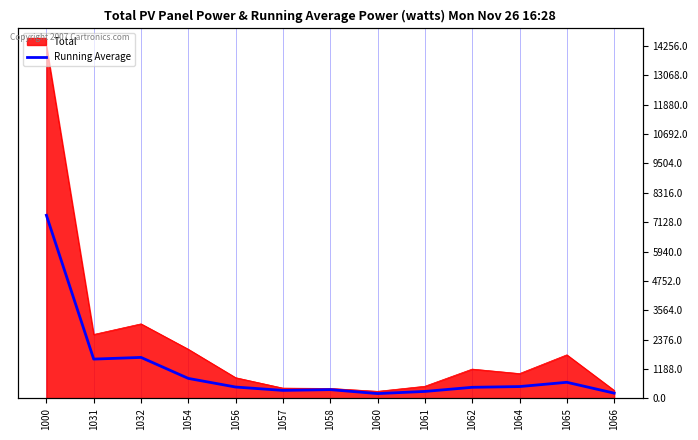

At which label does the data first exceed 455?

1000